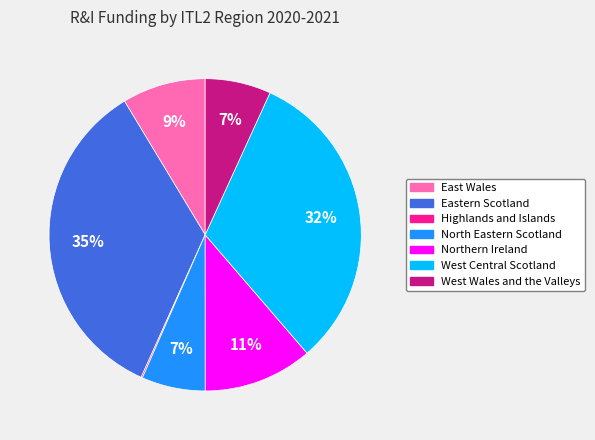

To the nearest percent, what is the combined percentage of Northern Ireland and North Eastern Scotland?

18%